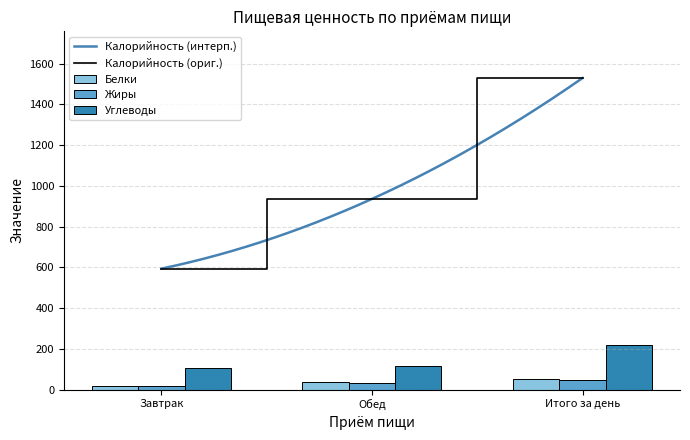

Rank the series at Обед from lowest to highest value.

Жиры, Белки, Углеводы, Калорийность